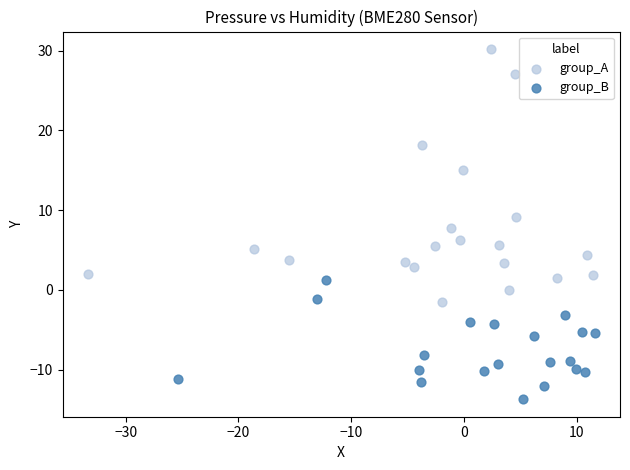

Which series reaches the maximum Y coordinate?

group_A